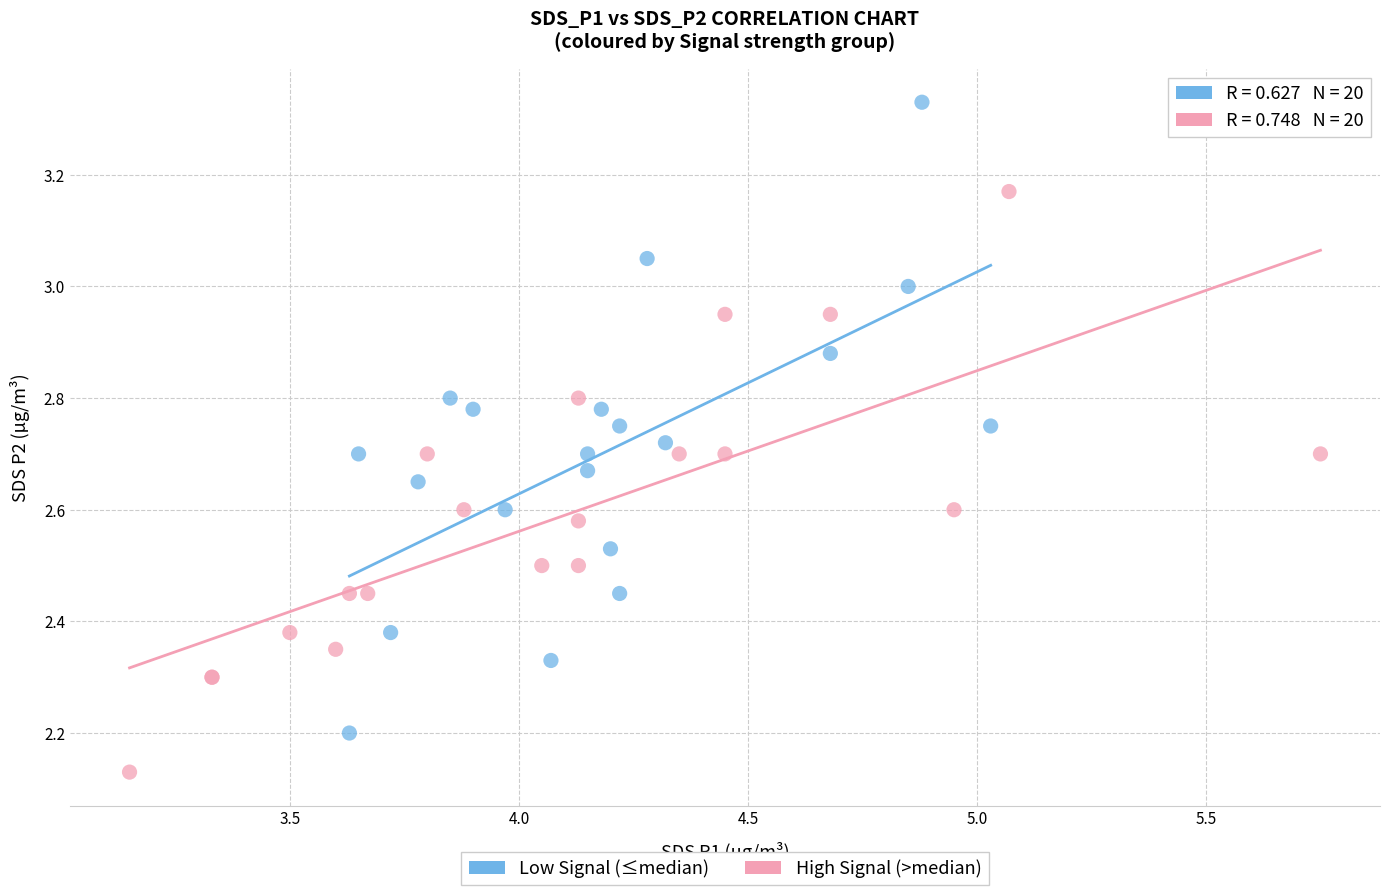

Which series contains the highest Y value?

Low Signal (≤median)